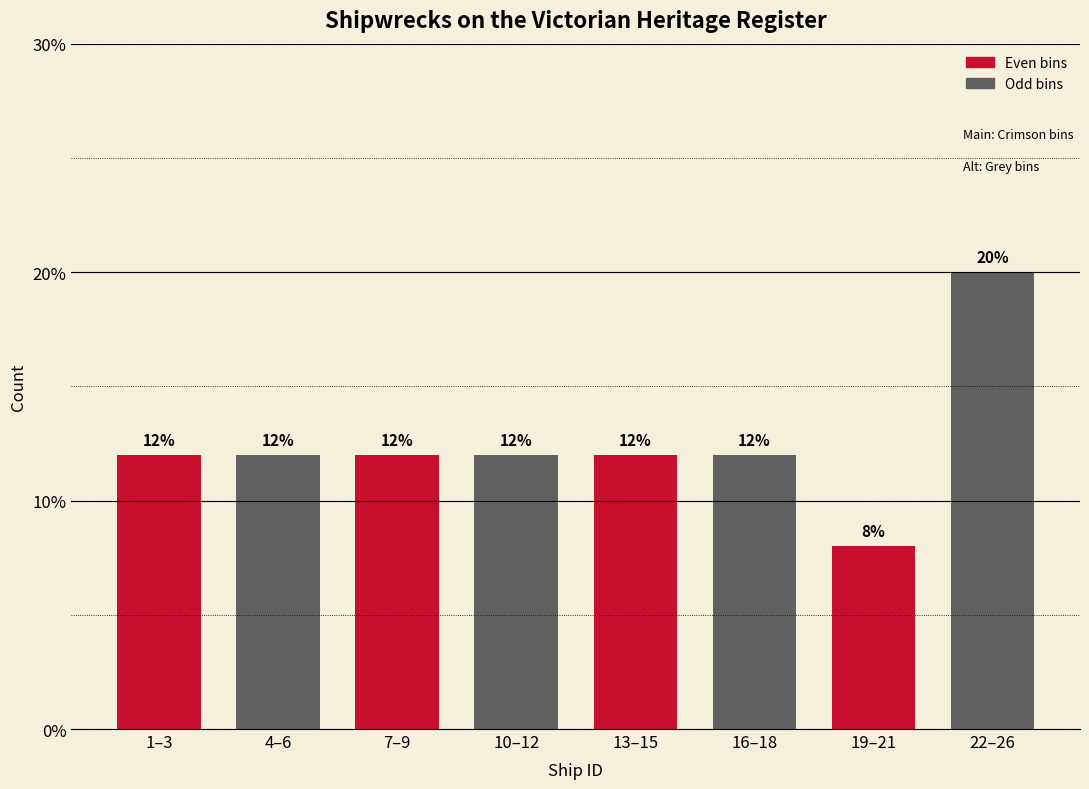

Reading right to left, list all the values displayed in this chart.

22–26=20	19–21=8	16–18=12	13–15=12	10–12=12	7–9=12	4–6=12	1–3=12